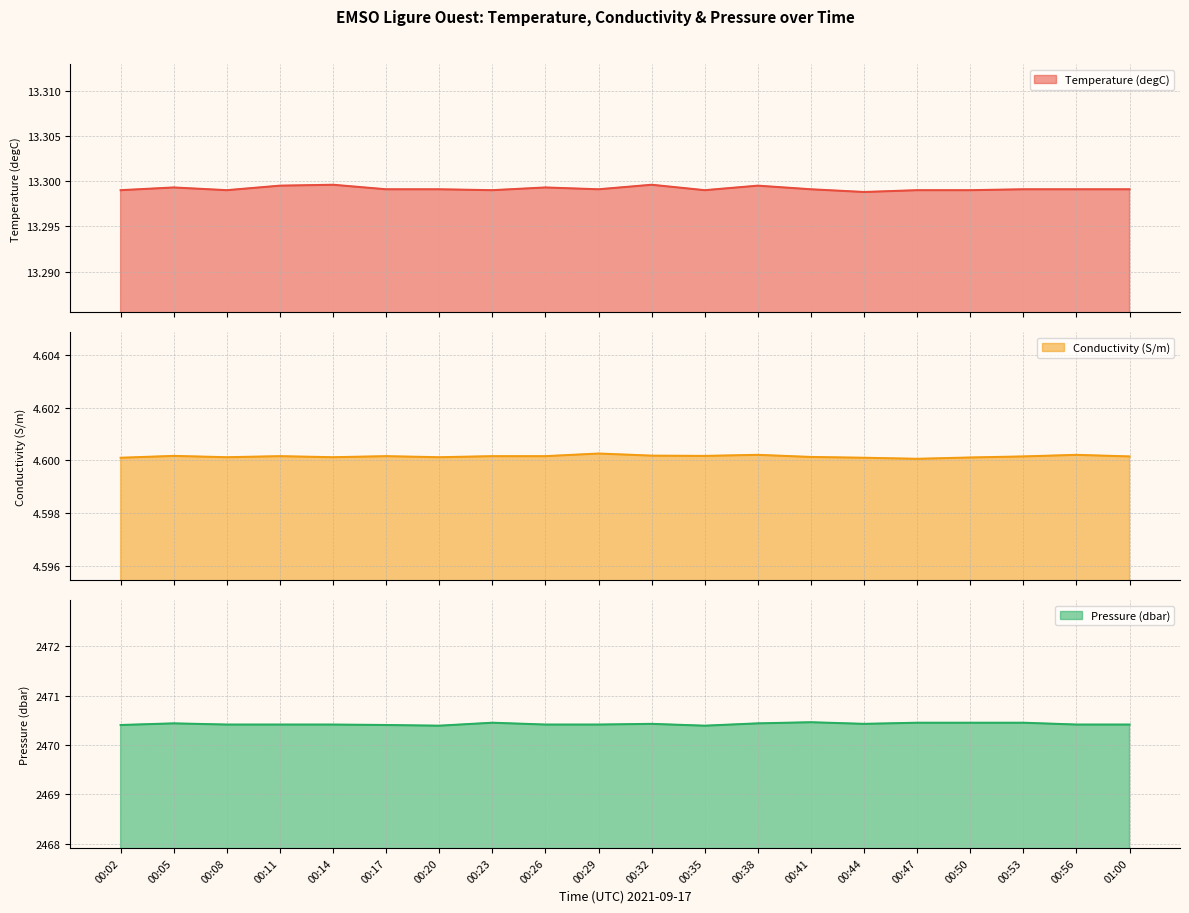

What is the sum of all Temperature (degC) values?

266.0